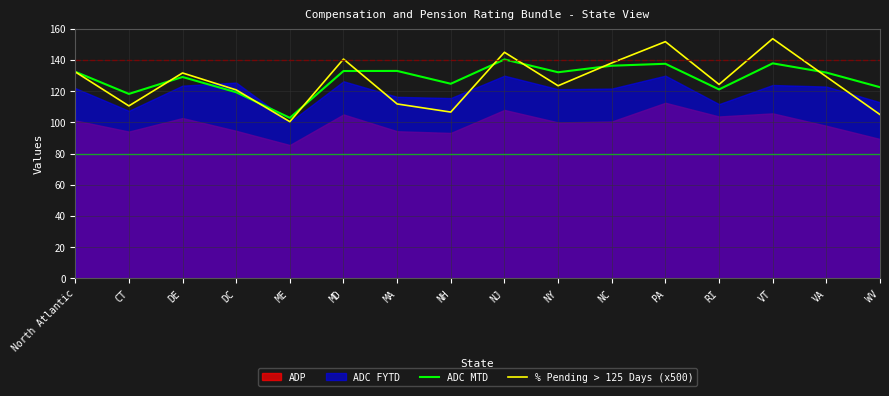

Which series has the largest range (max minus min)?

% Pending > 125 Days (x500)